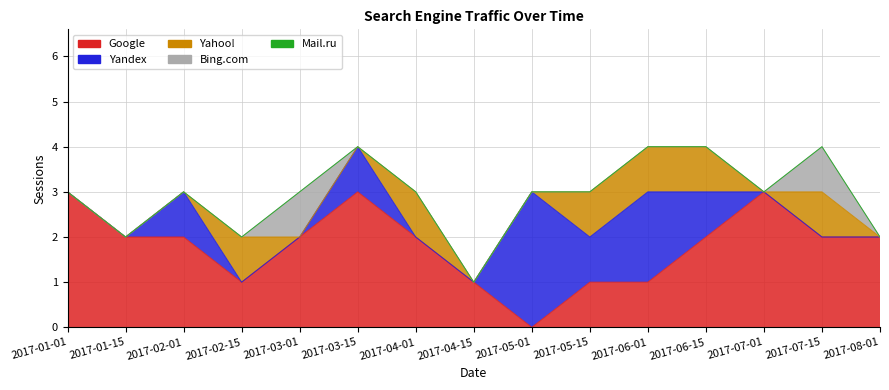

Which has a higher value, 2017-08-01 or 2017-04-01?

2017-08-01